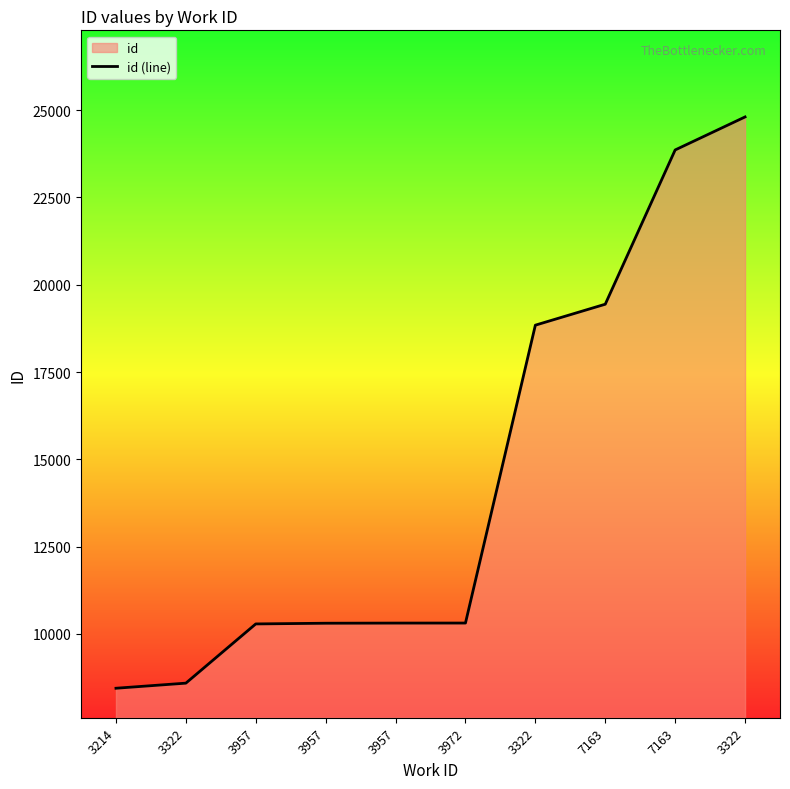

Which has a higher value, 3322 or 3957?

3322